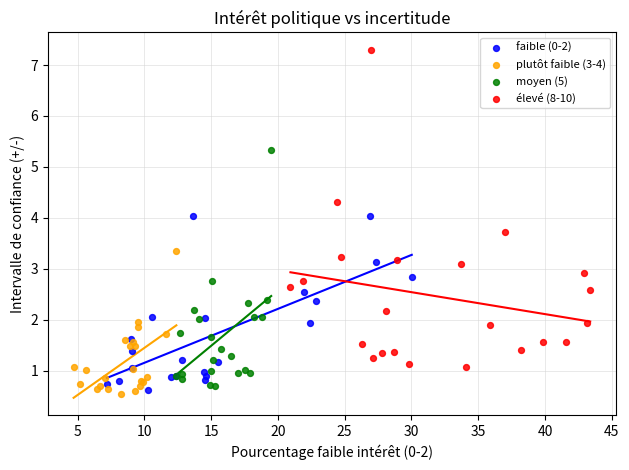

Which series has the largest Y range (max minus min)?

élevé (8-10)